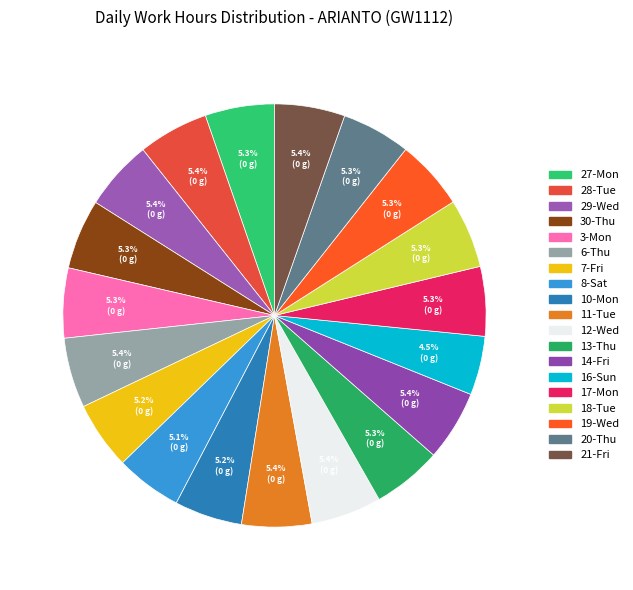

What is the ratio of the value at 11-Tue to the value at 29-Wed?

1.0